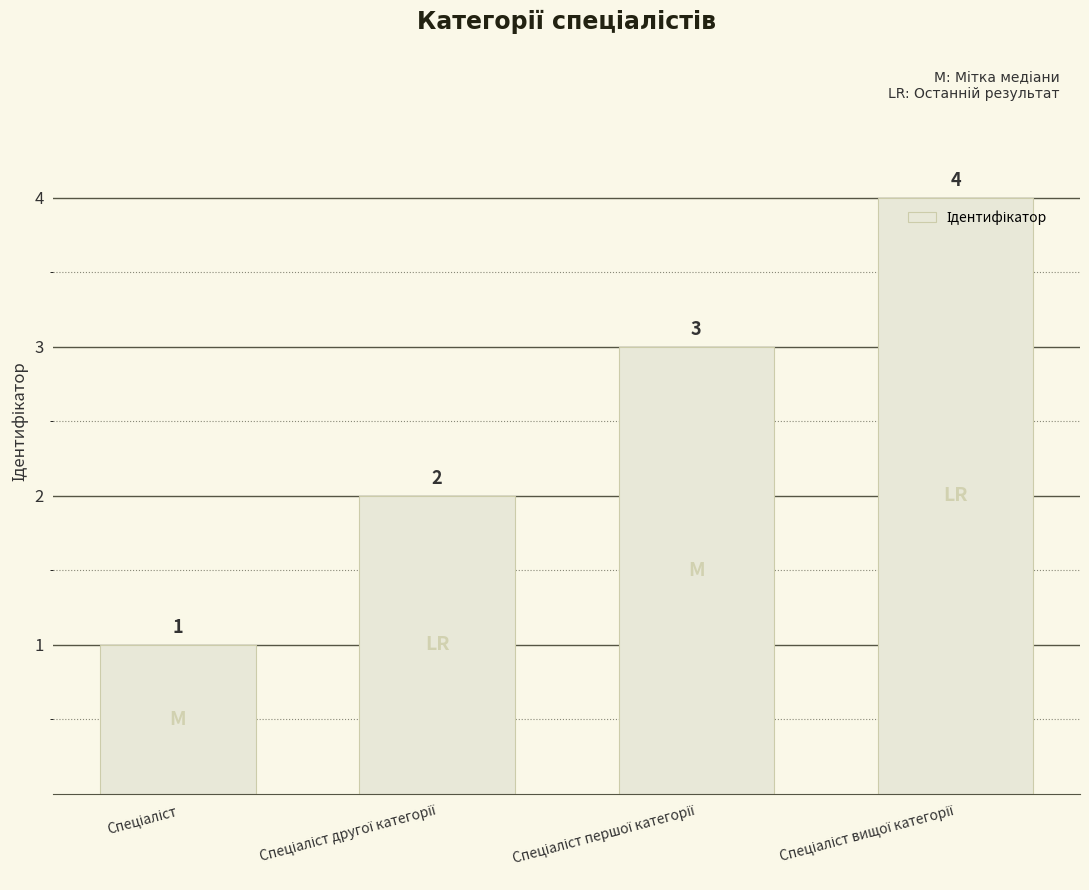

What is the value of the 1st bar from the left?

1